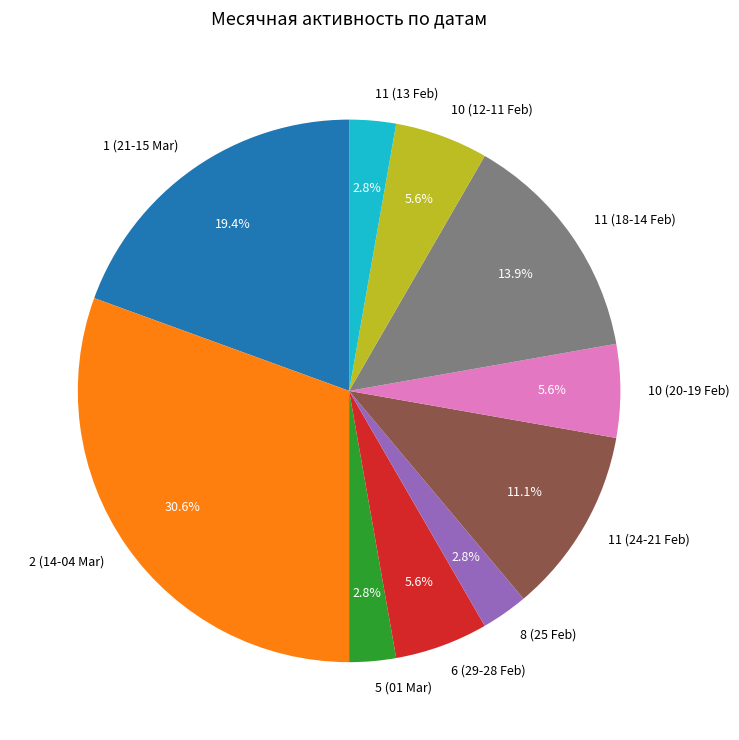

Which has a higher value, 11 (18-14 Feb) or 6 (29-28 Feb)?

11 (18-14 Feb)